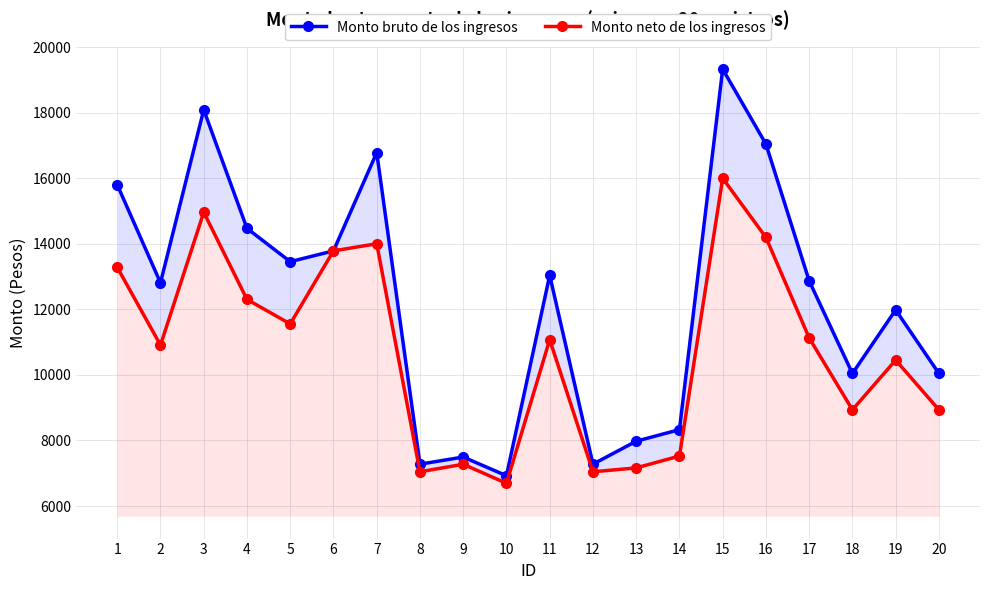

Reading left to right, transcribe all the data shown in this chart.

Monto bruto de los ingresos: 1=15801	2=12809	3=18087	4=14470	5=13455	6=13784	7=16781	8=7276	9=7494	10=6924	11=13039	12=7276	13=7977	14=8330	15=19328	16=17042	17=12869	18=10043	19=11982	20=10043
Monto neto de los ingresos: 1=13281	2=10909	3=14961	4=12302	5=11555	6=13784	7=14001	8=7044	9=7274	10=6692	11=11075	12=7044	13=7163	14=7524	15=15998	16=14194	17=11127	18=8935	19=10452	20=8935